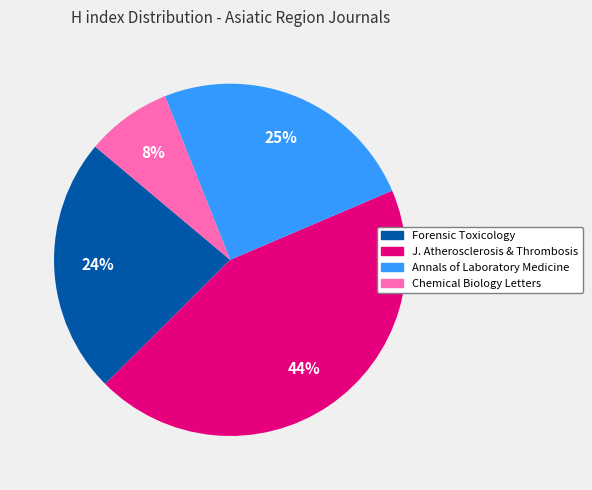

Does any single category account for the majority?

No